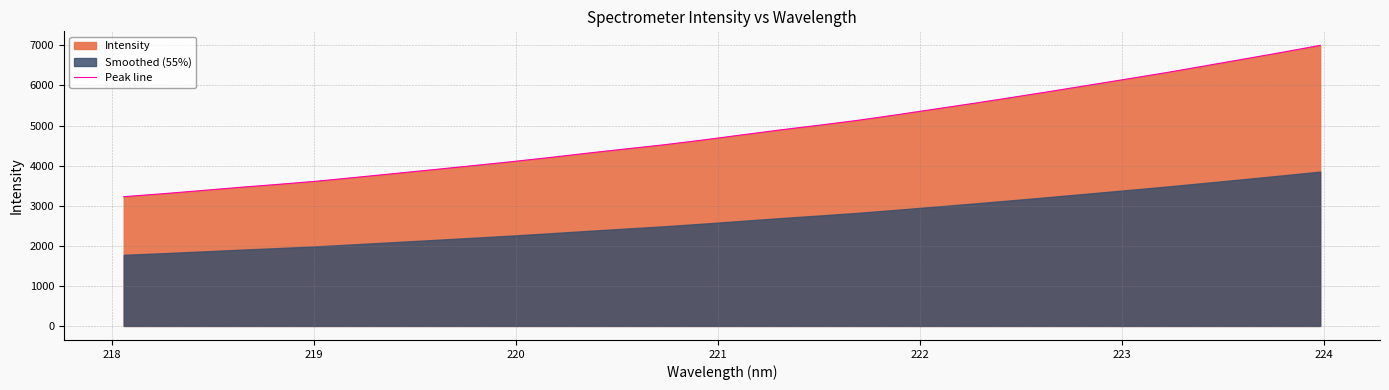

The value at 24 is 2513.1. True or false?

False